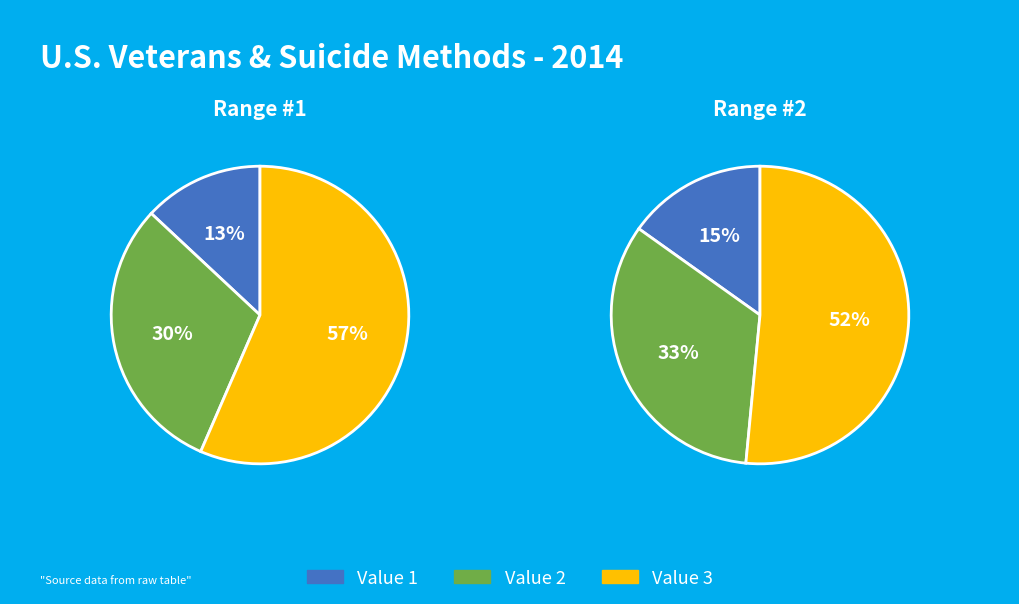

What percentage is NOT represented by Value 1?

87.0%